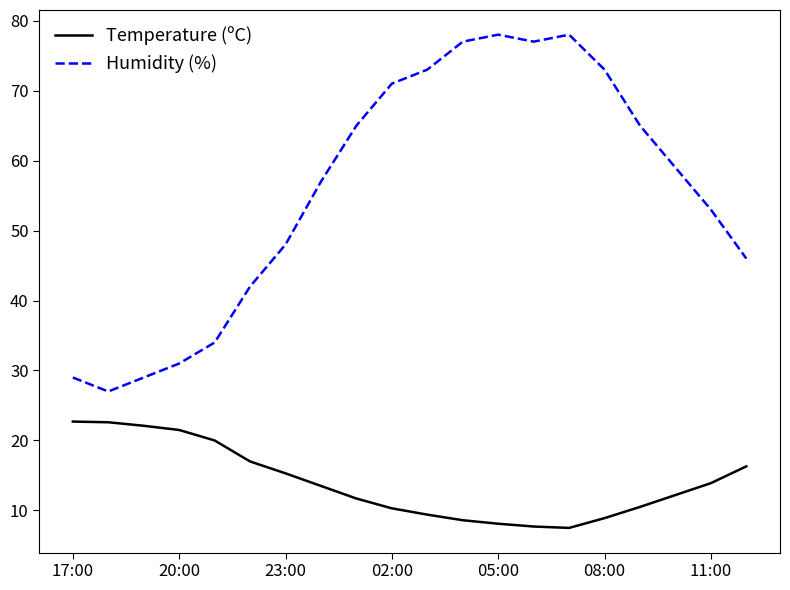

Does the chart have visible grid lines?

No